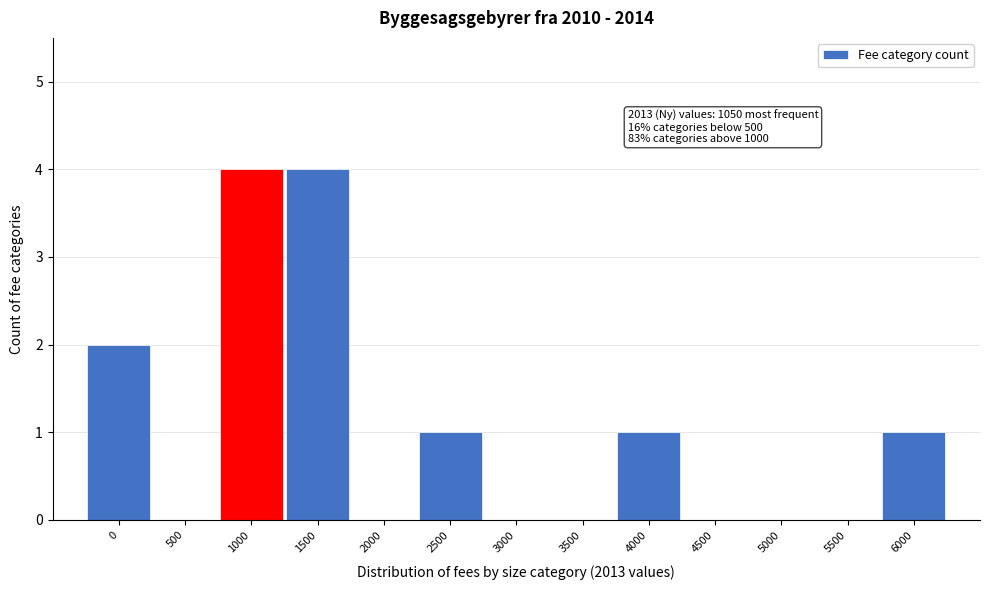

Reading right to left, list all the values displayed in this chart.

6000=1	5500=0	5000=0	4500=0	4000=1	3500=0	3000=0	2500=1	2000=0	1500=4	1000=4	500=0	0=2